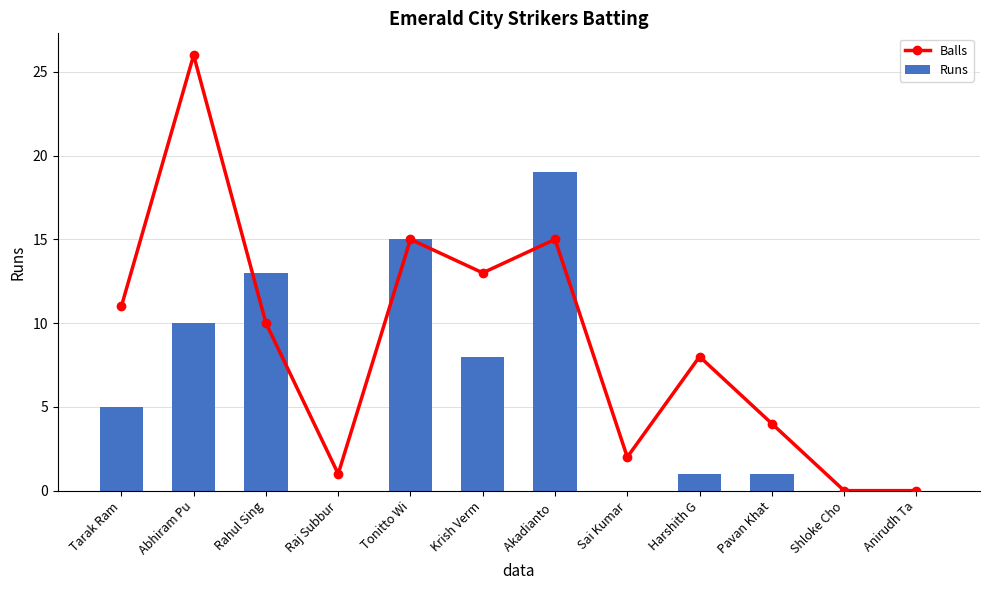

At which category is the sum across all series the highest?

Abhiram Pu